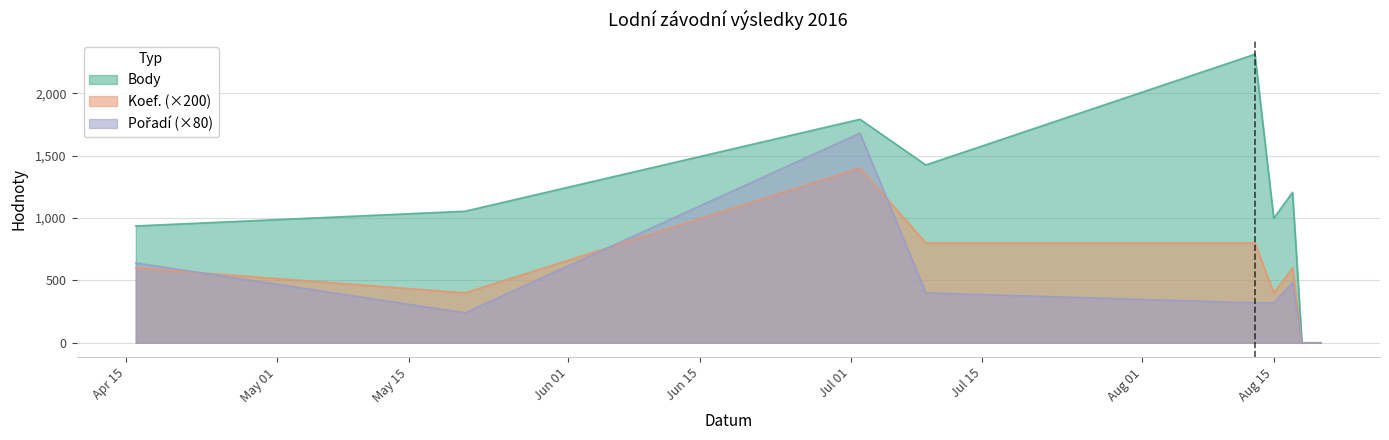

How many data points in Pořadí are less than 320?

3